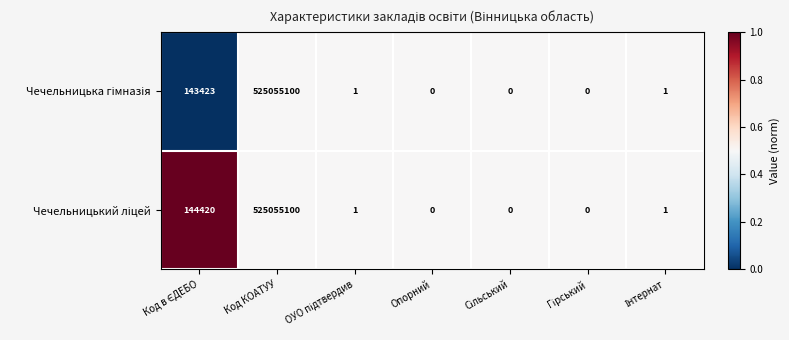

What is the greatest value displayed?

525055100